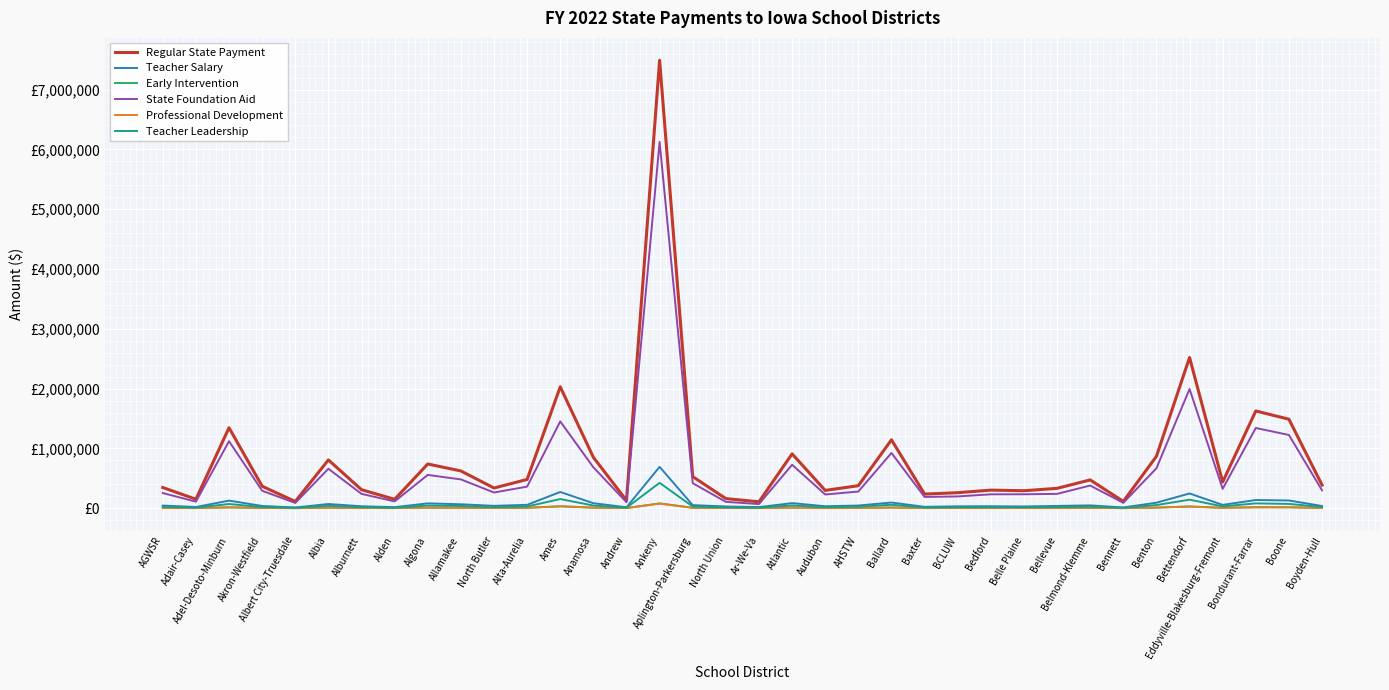

What is the label of the 6th point from the left?

Albia